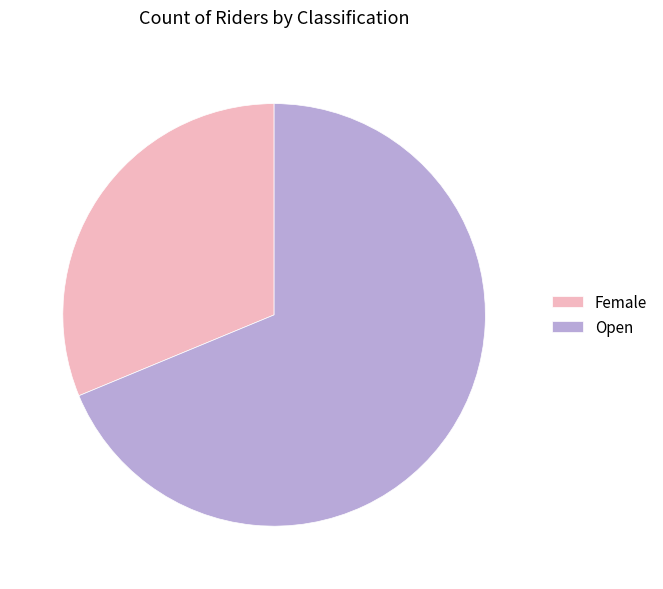

The Female slice represents 31% of the pie. True or false?

True